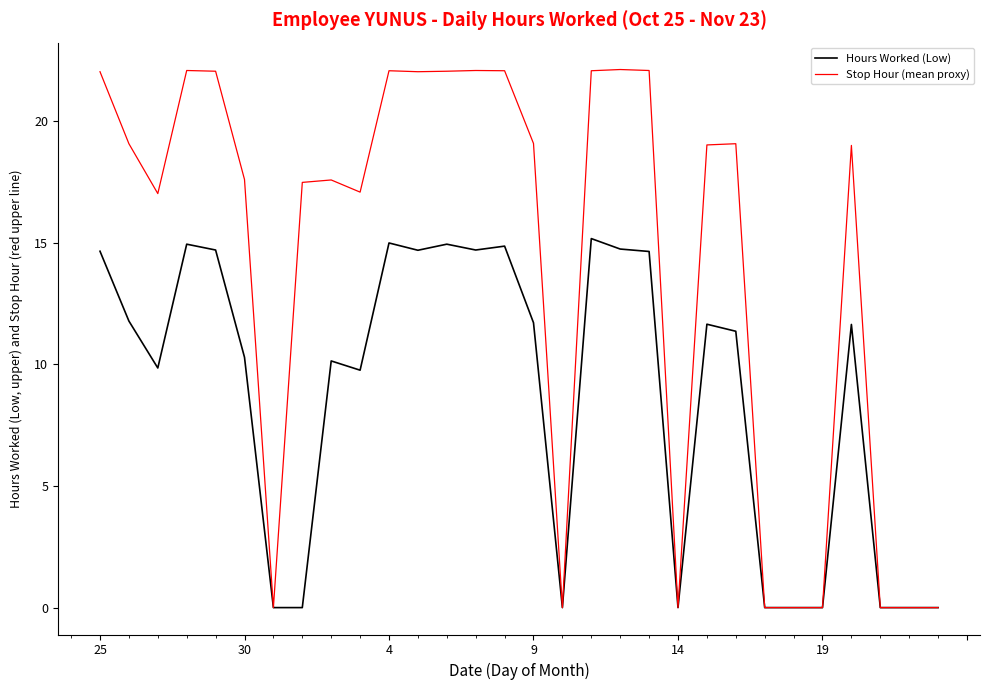

Which series has the widest spread of values?

Stop Hour (mean proxy)